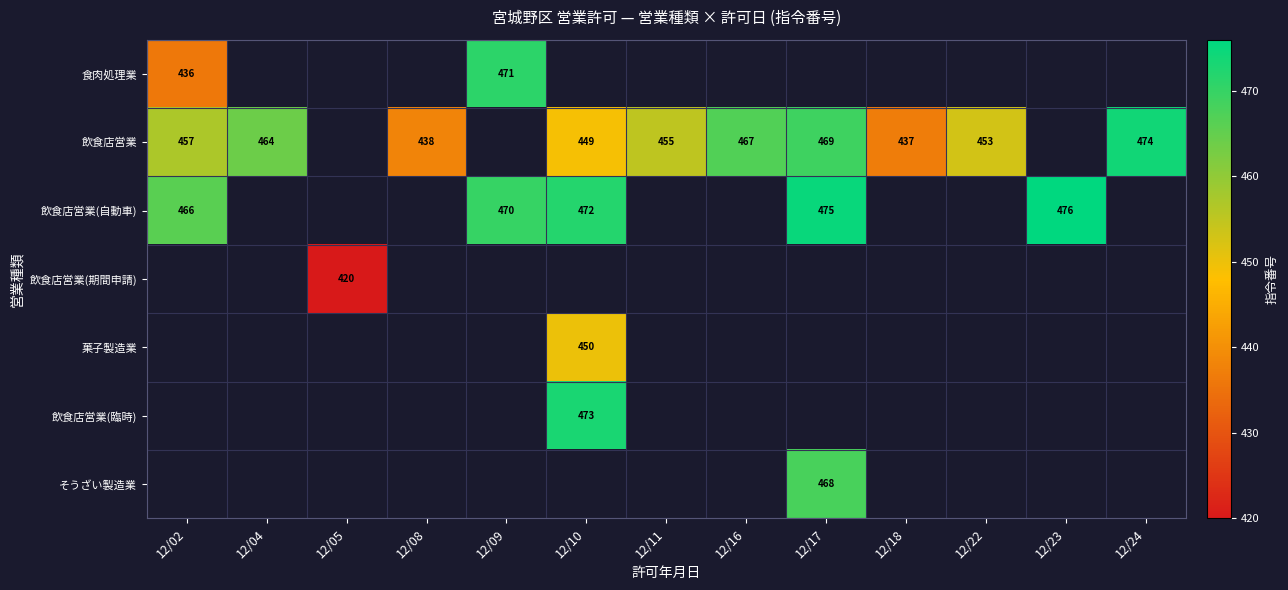

The value of 飲食店営業 at 12/17 is 469. True or false?

True